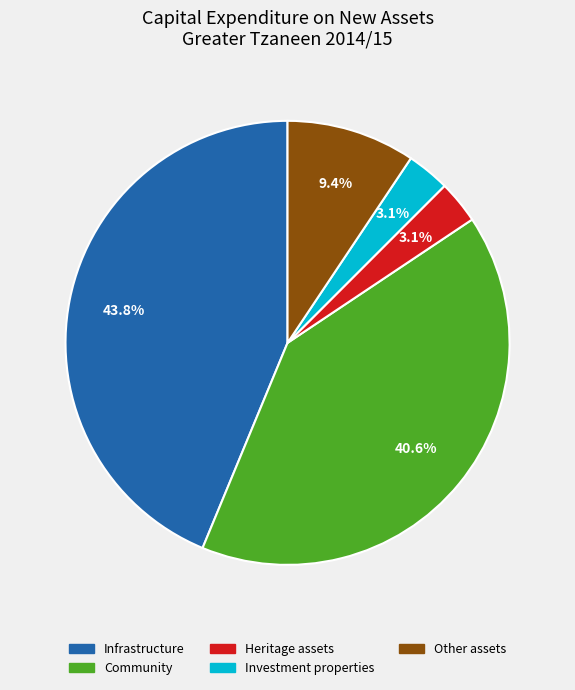

Combined, do Investment properties and Heritage assets account for over 50%?

No